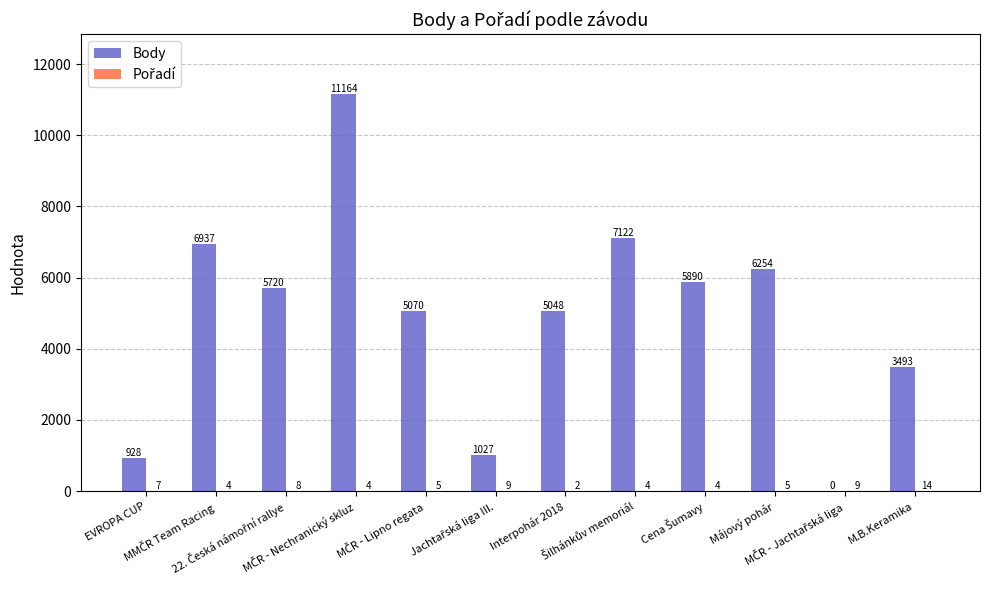

What is the maximum value shown in the chart?

11164